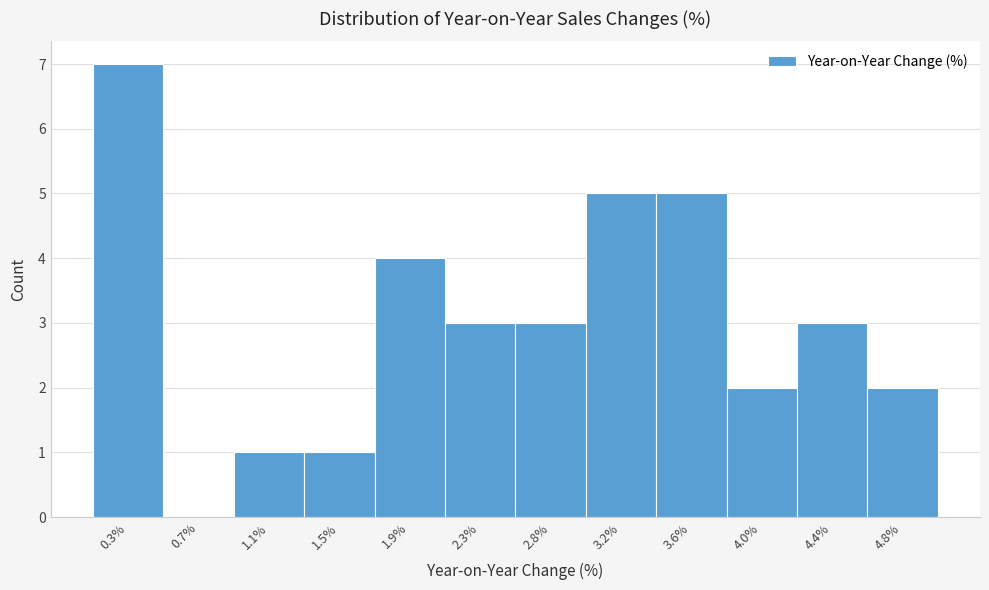

Reading left to right, transcribe all the data shown in this chart.

0.3%=7	0.7%=0	1.1%=1	1.5%=1	1.9%=4	2.3%=3	2.8%=3	3.2%=5	3.6%=5	4.0%=2	4.4%=3	4.8%=2